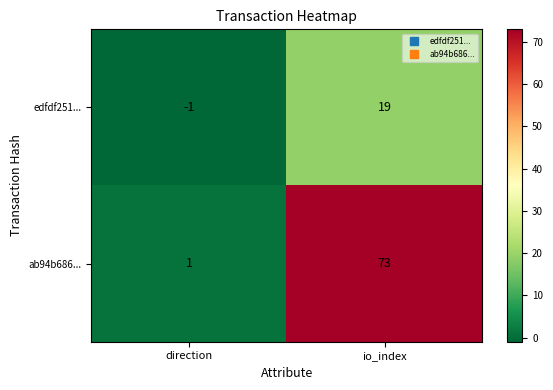

Reading right to left, what are all the values shown in this chart?

edfdf251...: 19	-1
ab94b686...: 73	1